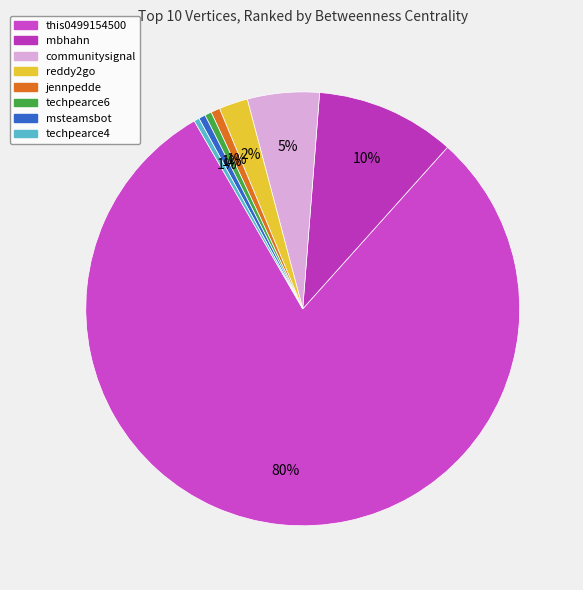

True or false: jennpedde accounts for 11% of the total.

False